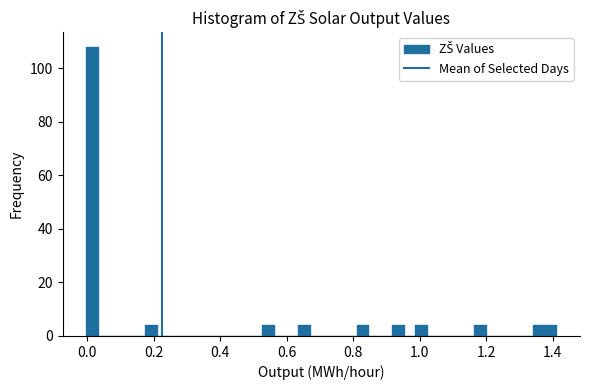

Read against the x-axis, roughly where is the centre of the tallest bar?

0.02